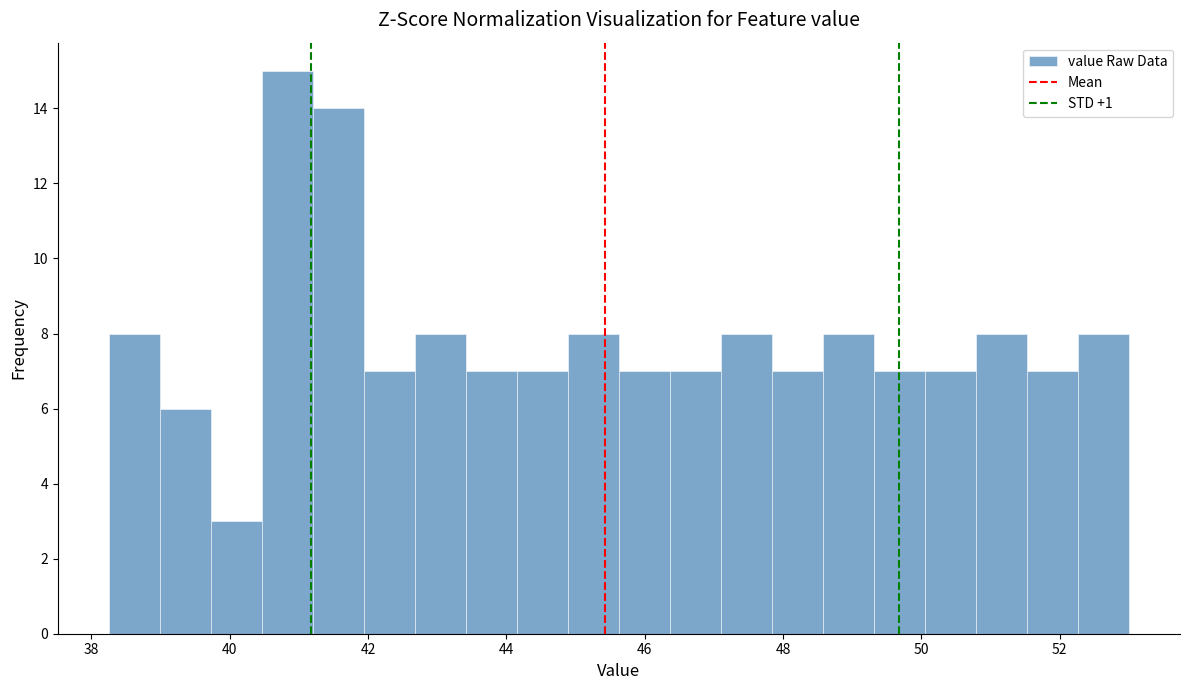

Around what value on the x-axis is the tallest bar? Give the approximate position of its centre, as read against the axis.

40.8